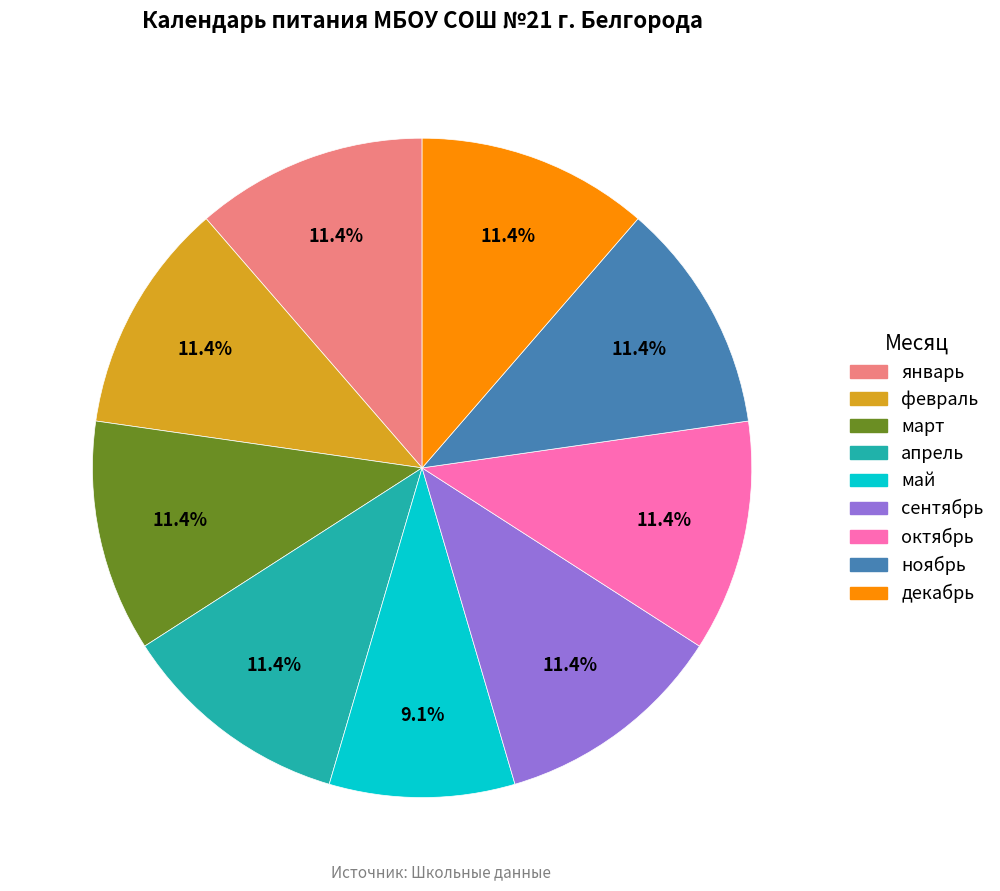

What is the smallest slice in the pie chart?

май